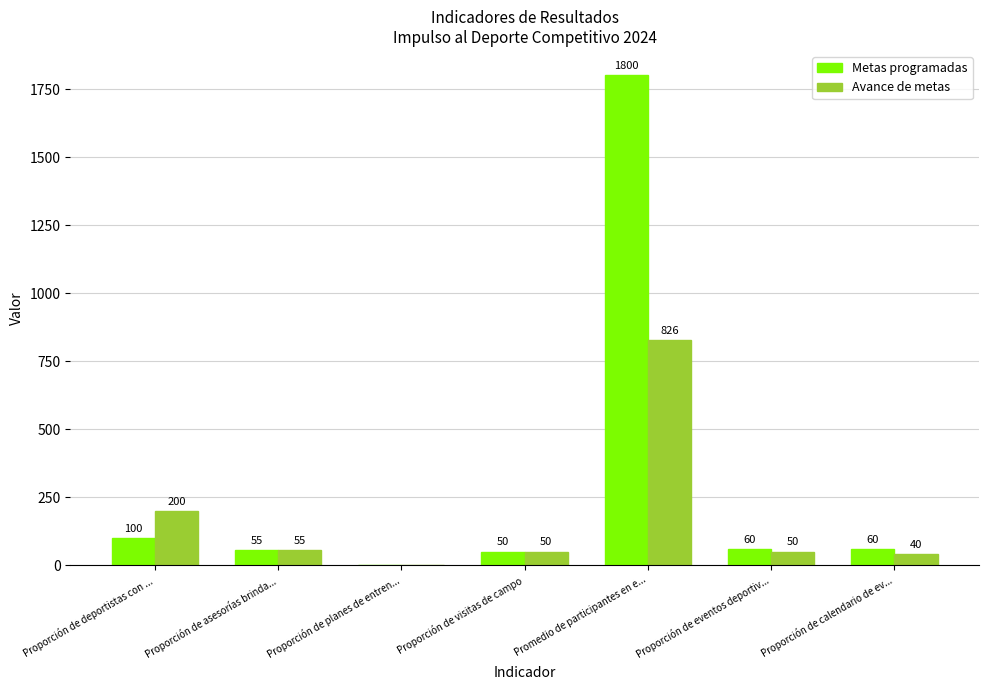

What is the sum of the Avance de metas values at Proporción de calendario de ev... and Proporción de asesorías brinda...?

95